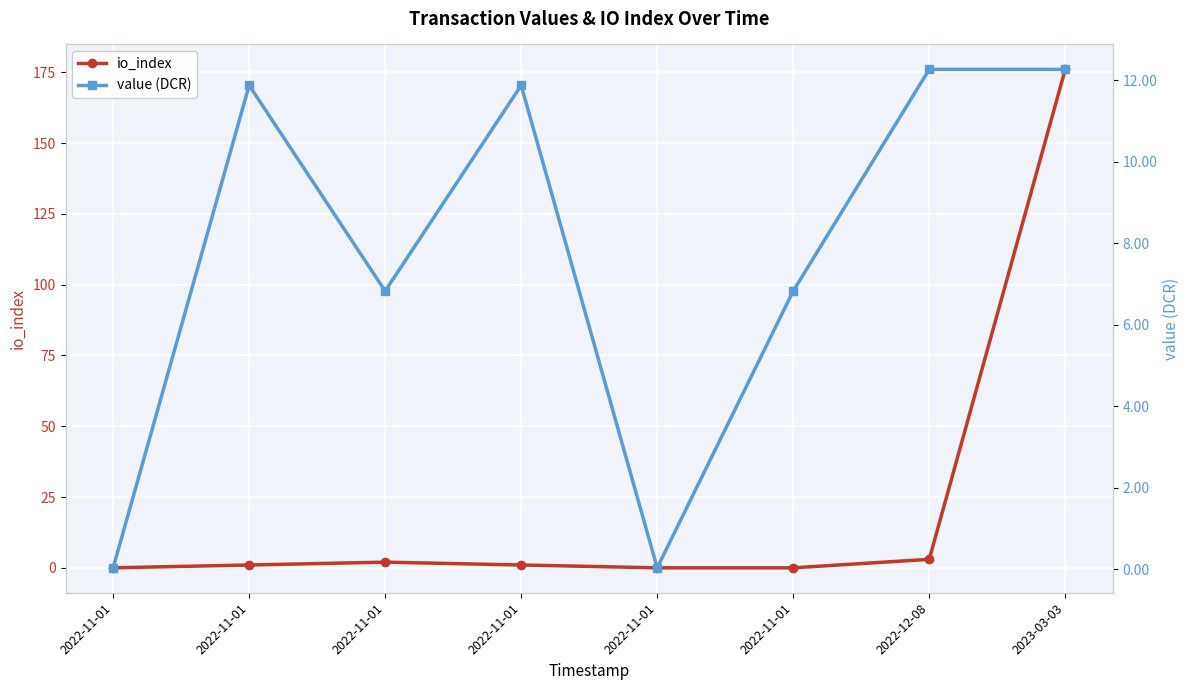

True or false: io_index and value (DCR) intersect in this chart.

True